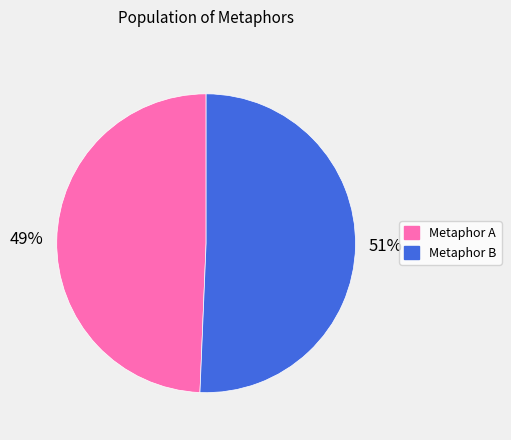

To the nearest percent, what is the average slice percentage?

50%